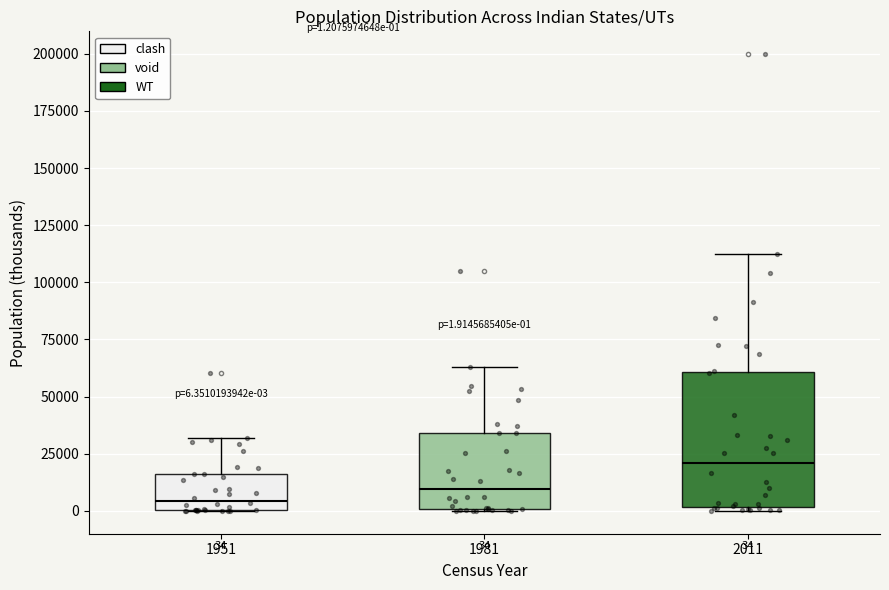

Which box's median line is the highest?

2011